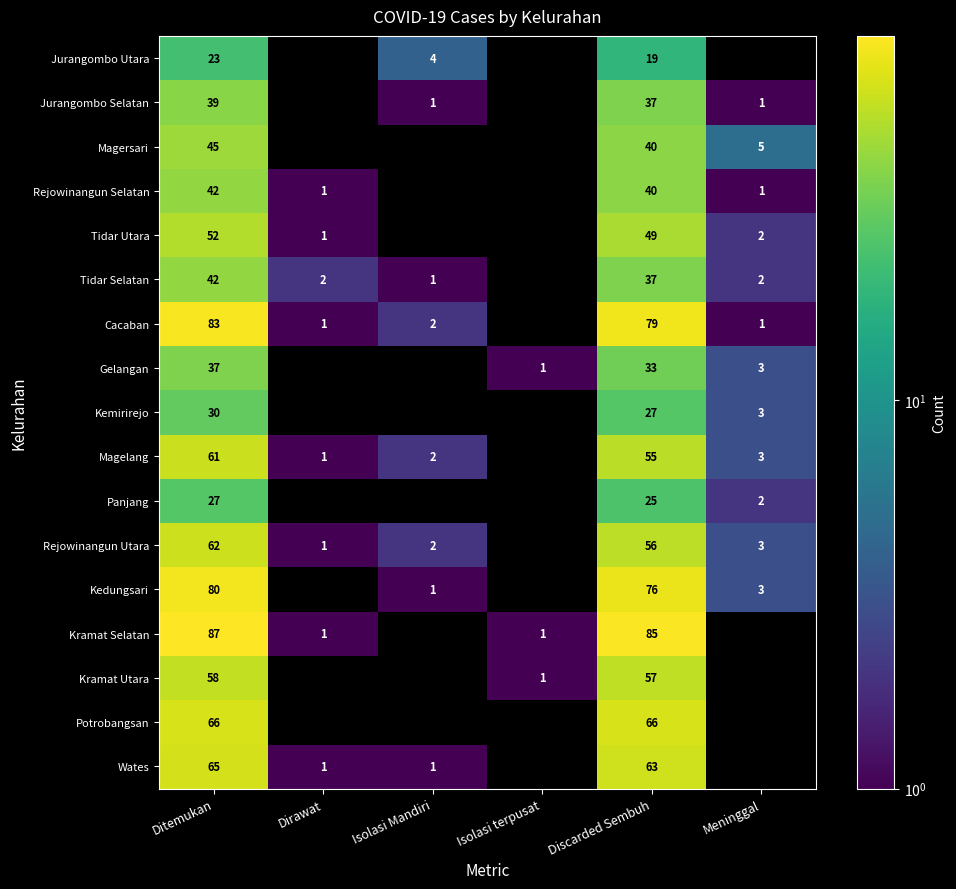

What is the difference between the Kedungsari values at Isolasi Mandiri and Ditemukan?

79